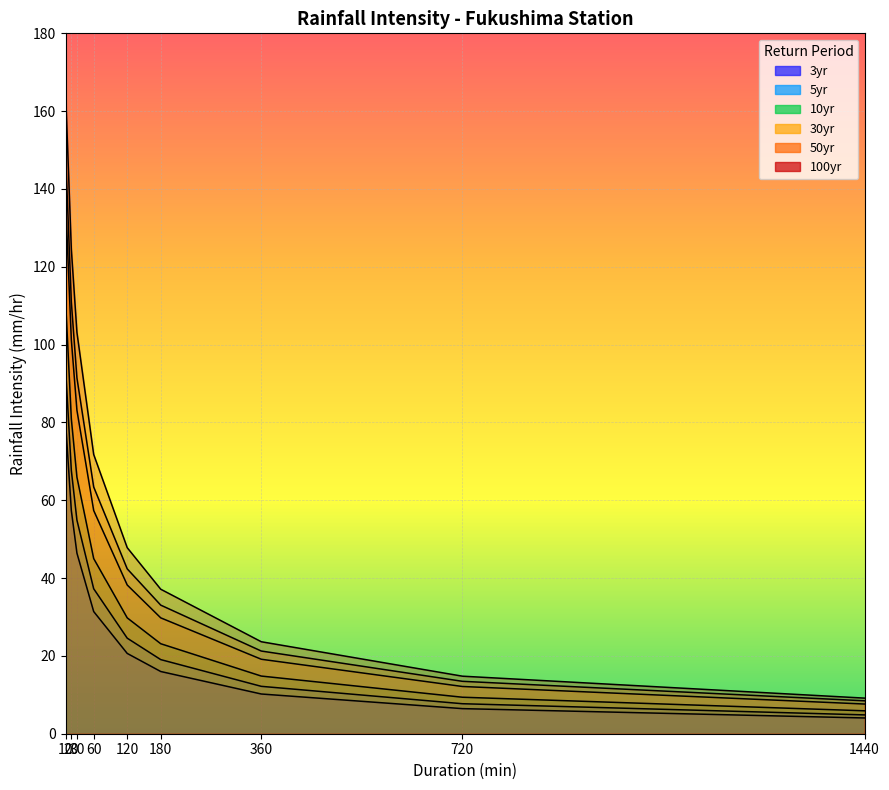

Rank the series at 1440 from highest to lowest value.

100yr, 50yr, 30yr, 10yr, 5yr, 3yr